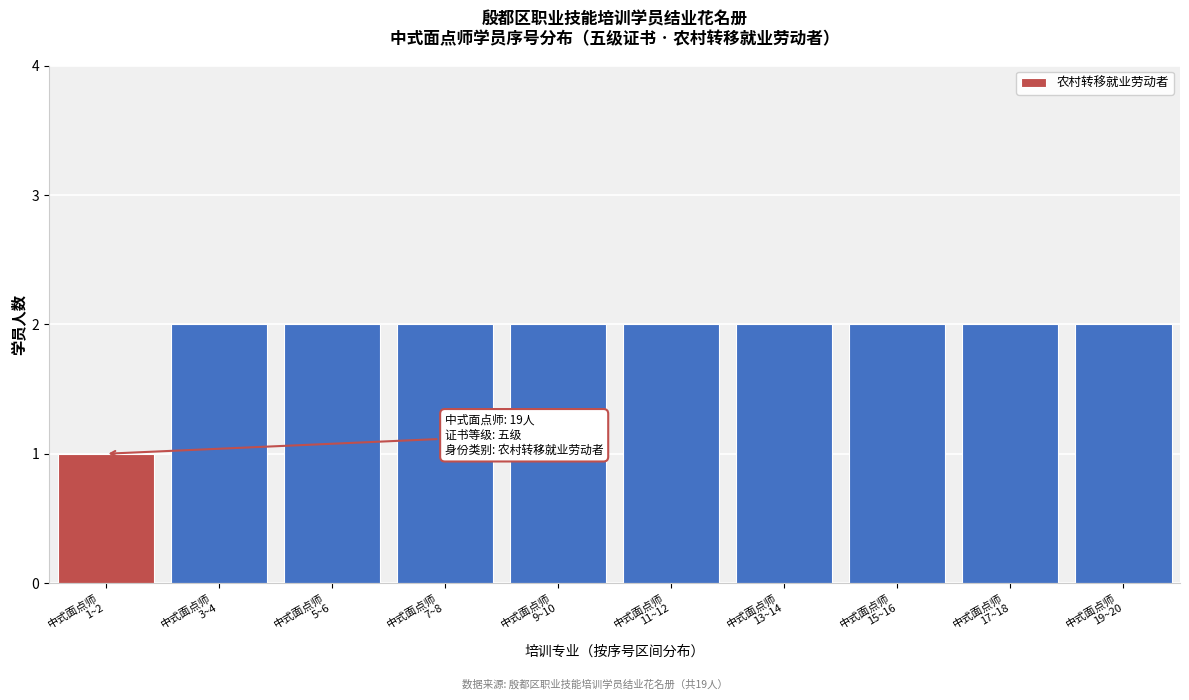

Reading left to right, what are all the values shown in this chart?

1	2	2	2	2	2	2	2	2	2